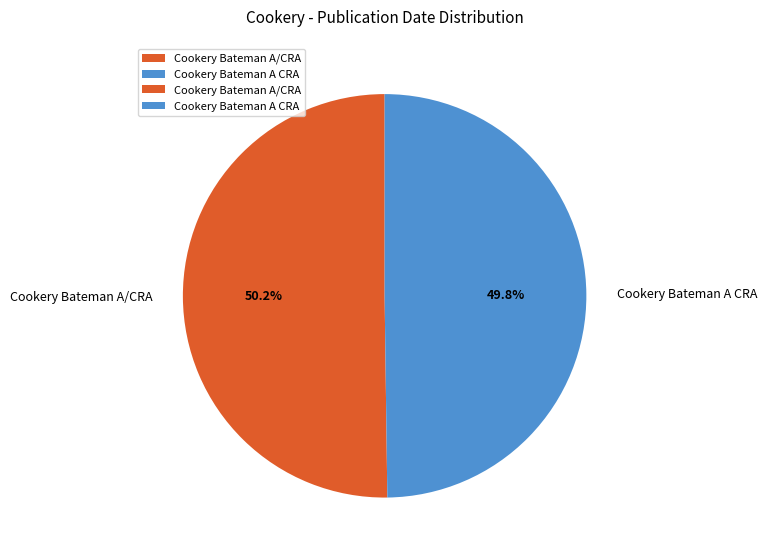

To the nearest percent, what is the average slice percentage?

50%